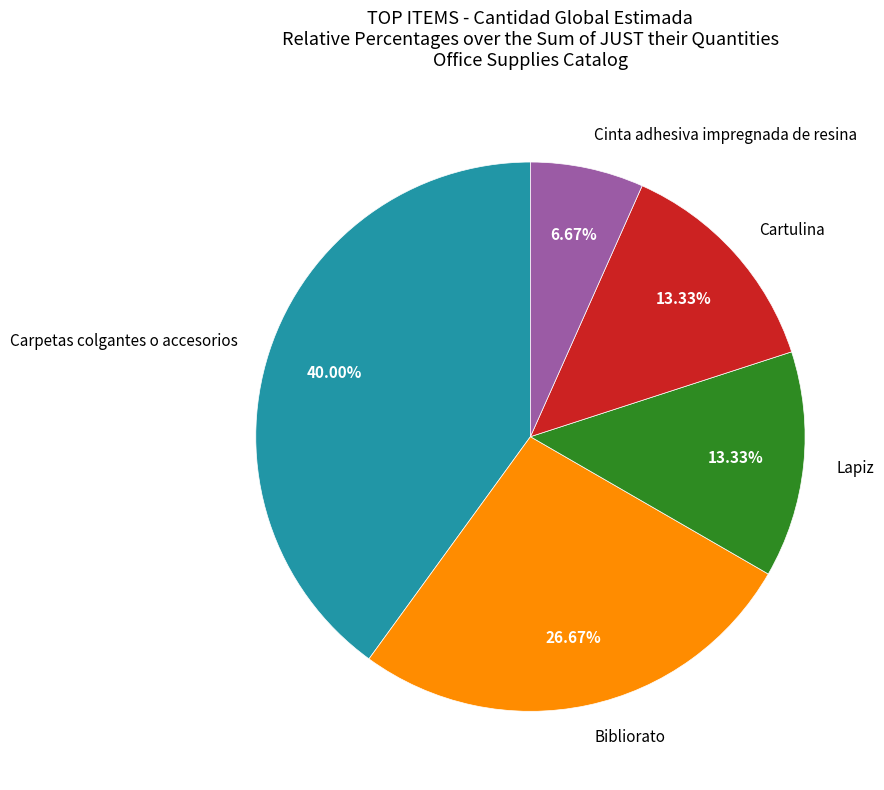

Count the number of slices in the pie.

5